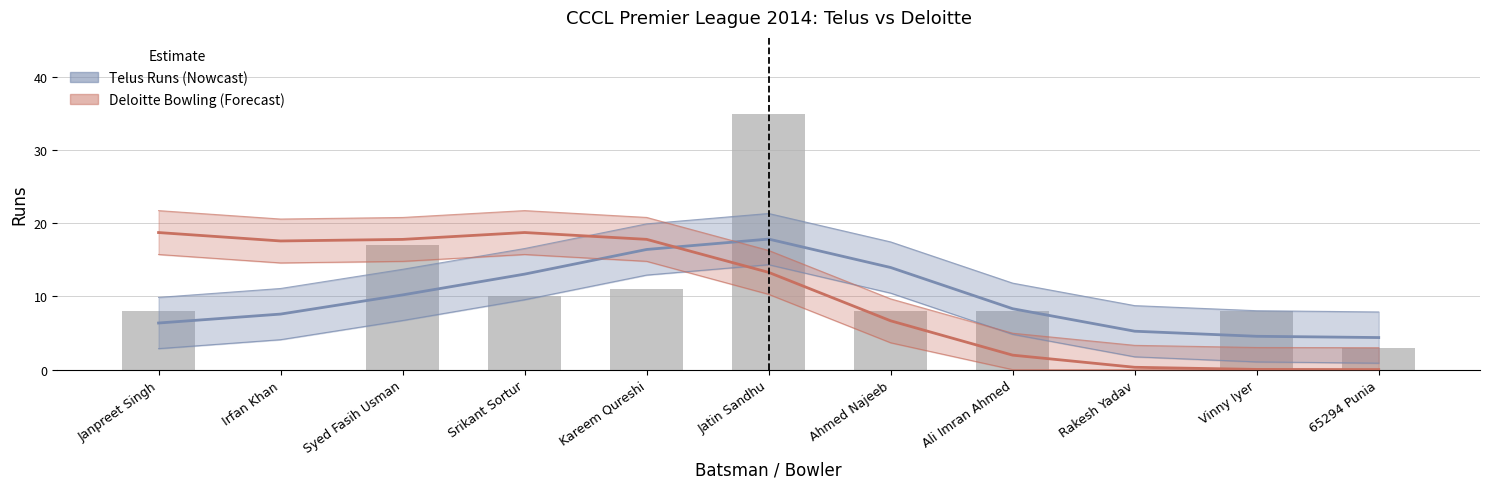

List the labels in order of value, smallest first.

Irfan Khan, Rakesh Yadav, 65294 Punia, Janpreet Singh, Ahmed Najeeb, Ali Imran Ahmed, Vinny Iyer, Srikant Sortur, Kareem Qureshi, Syed Fasih Usman, Jatin Sandhu